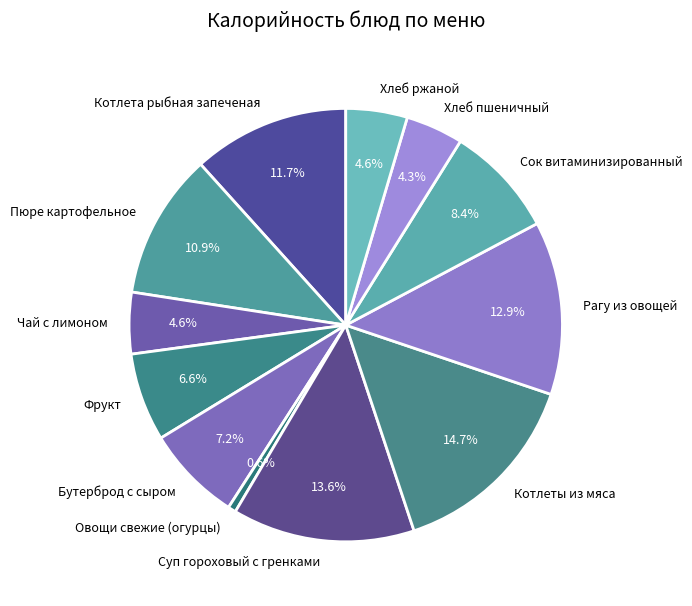

To the nearest percent, what is the difference between the Овощи свежие (огурцы) and Хлеб пшеничный slice percentages?

4%